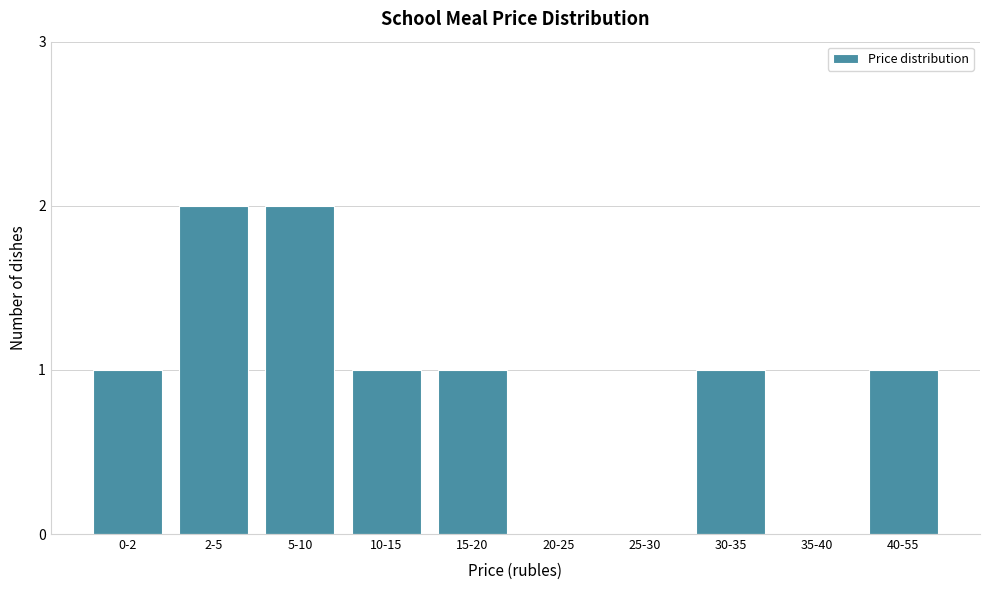

Reading left to right, extract all data points from this chart.

0-2=1	2-5=2	5-10=2	10-15=1	15-20=1	20-25=0	25-30=0	30-35=1	35-40=0	40-55=1